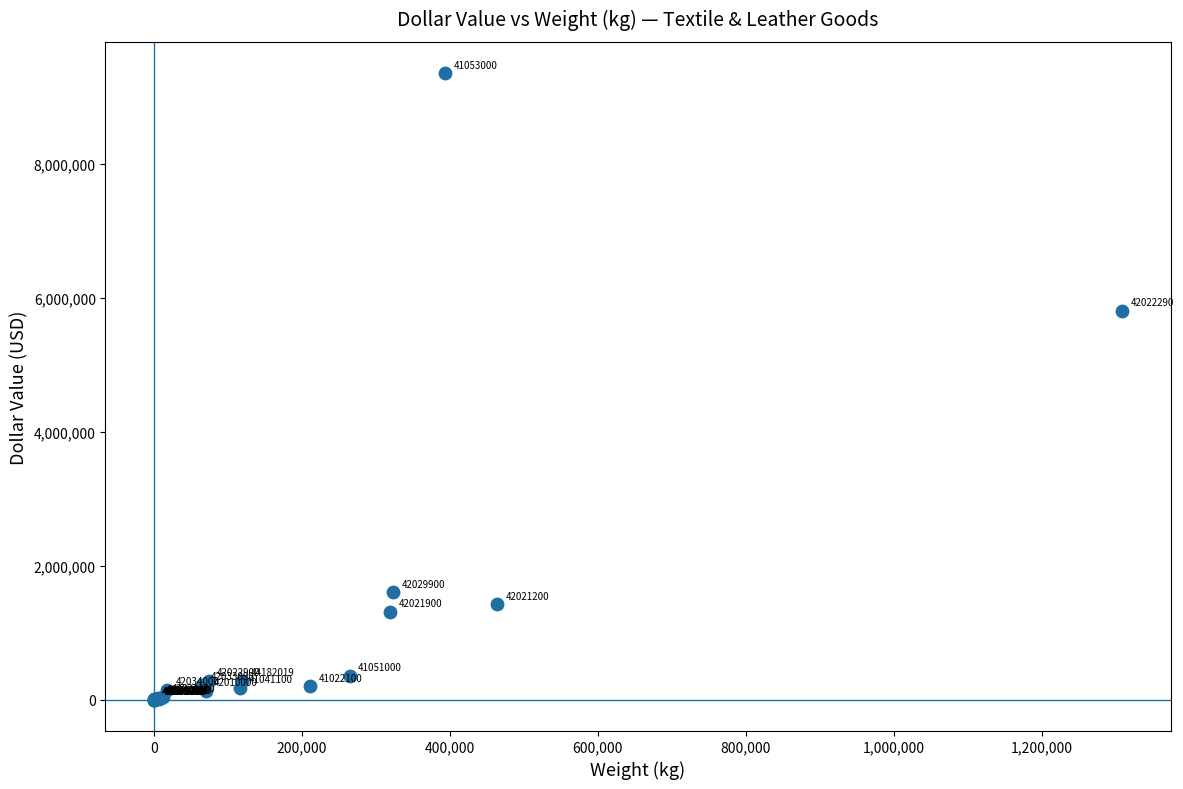

What Y value in the scatter plot is closest to 4679914?

5808027